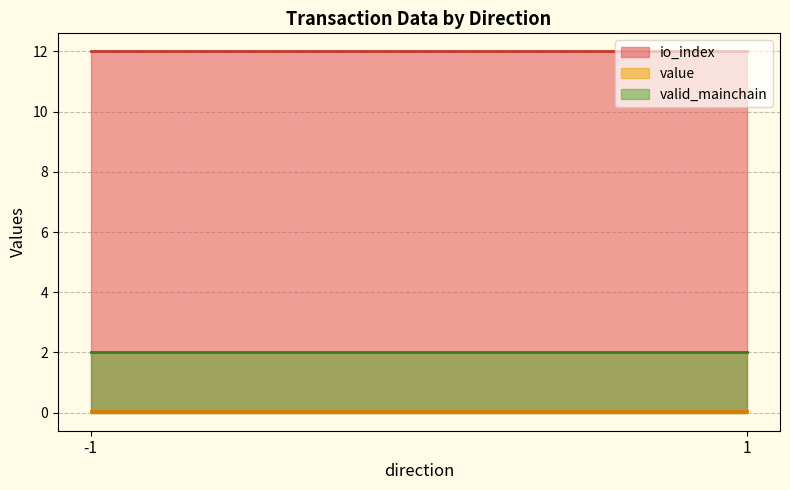

Is it true that valid_mainchain equals 3.6 at -1?

False